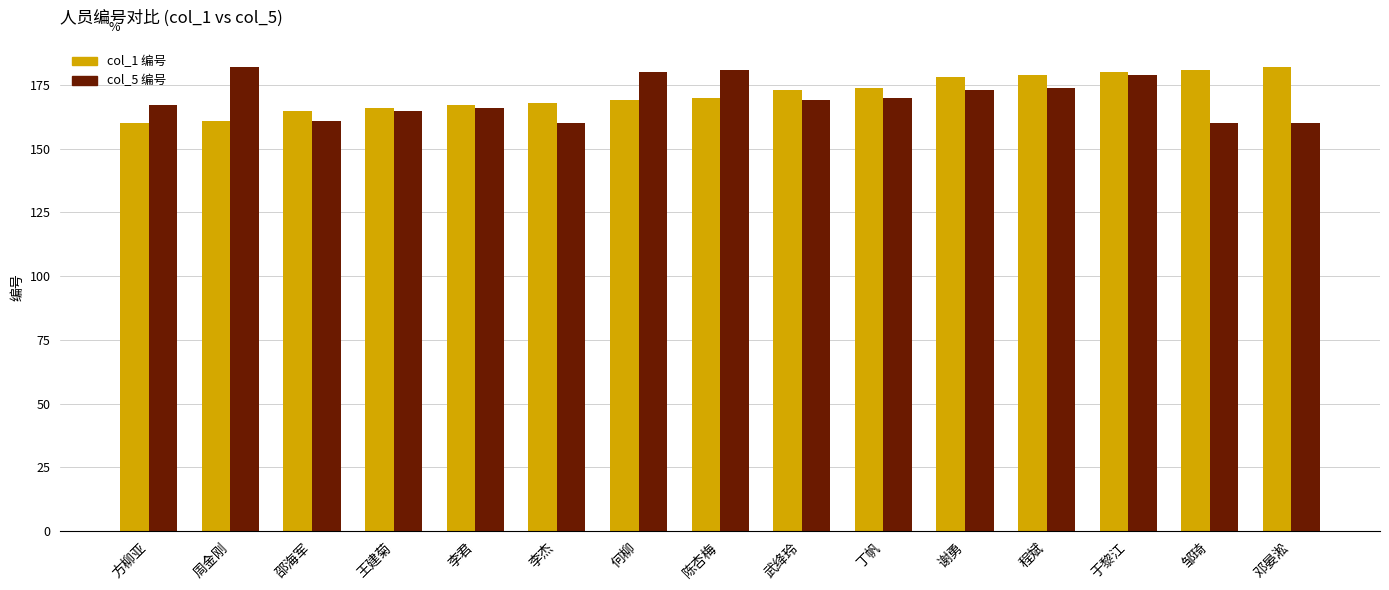

Is the value of col_1 编号 at 邵海军 greater than the value of col_5 编号 at 武绛玲?

No